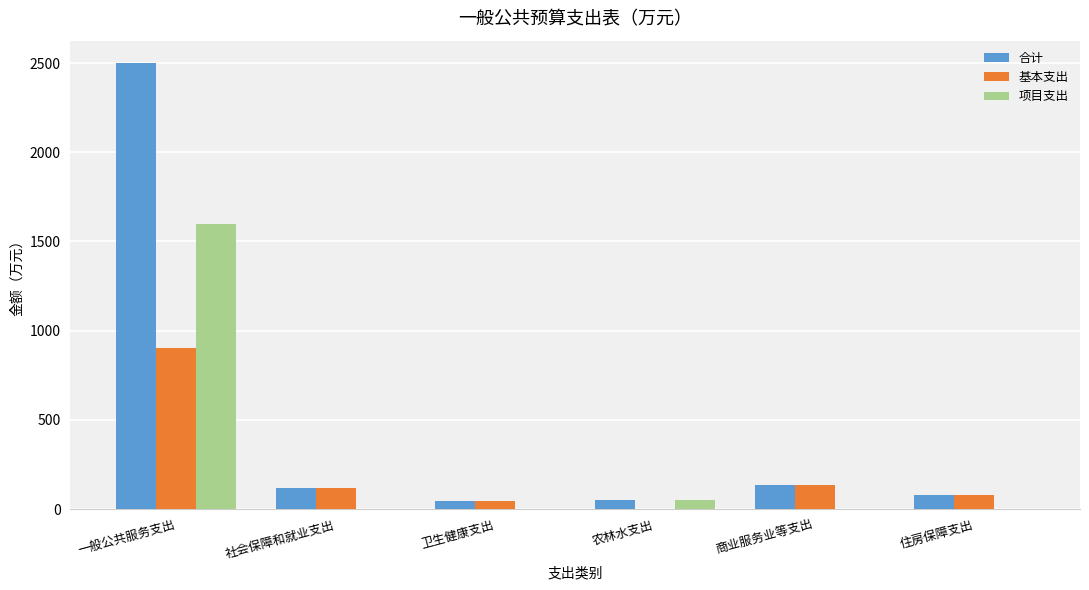

Which series has the widest spread of values?

合计